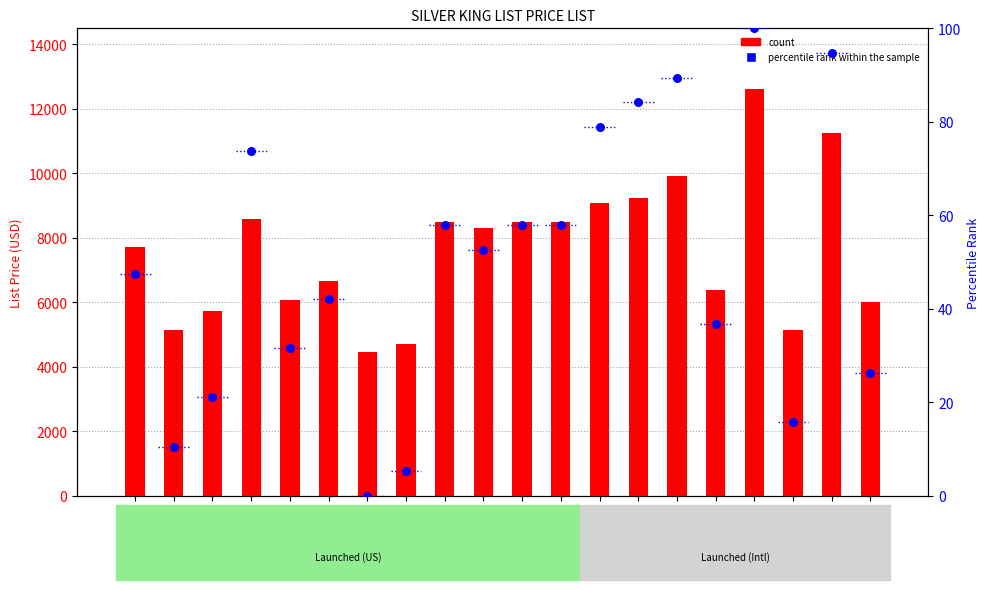

Which series reaches the maximum Y coordinate?

count